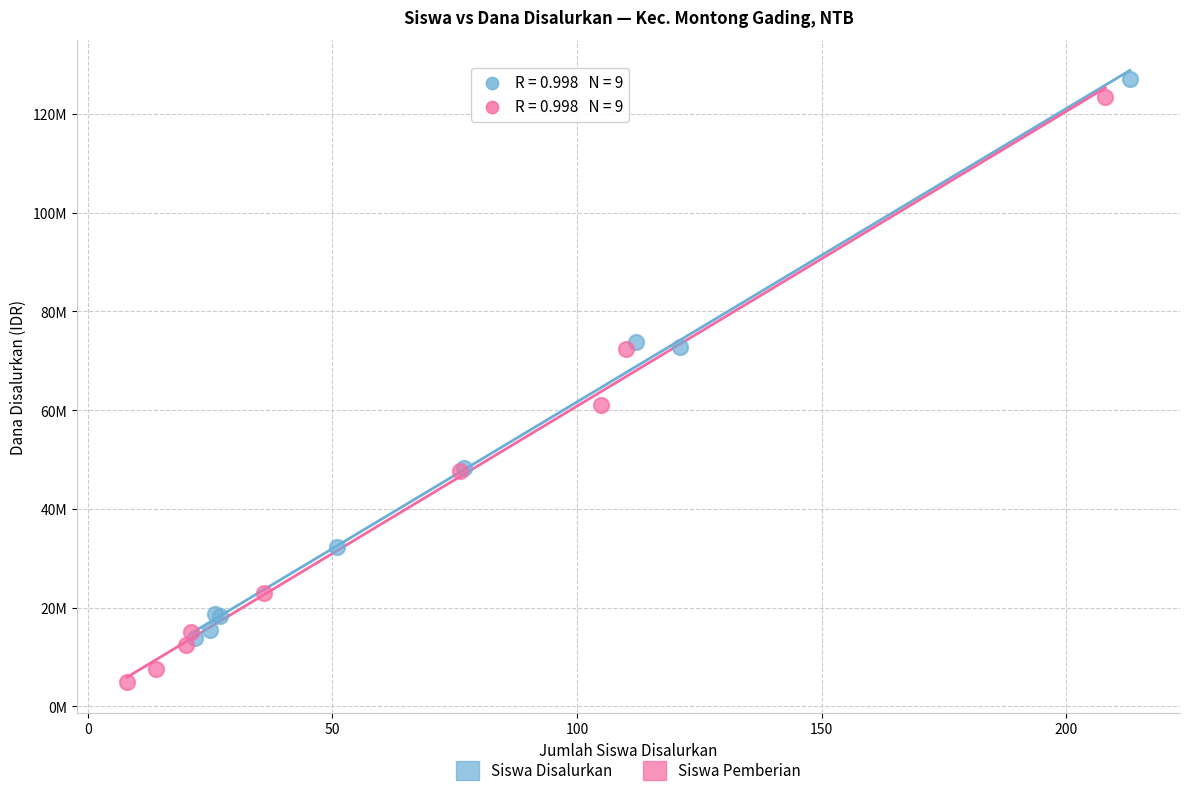

Which series has the widest spread of Y values?

Siswa Pemberian